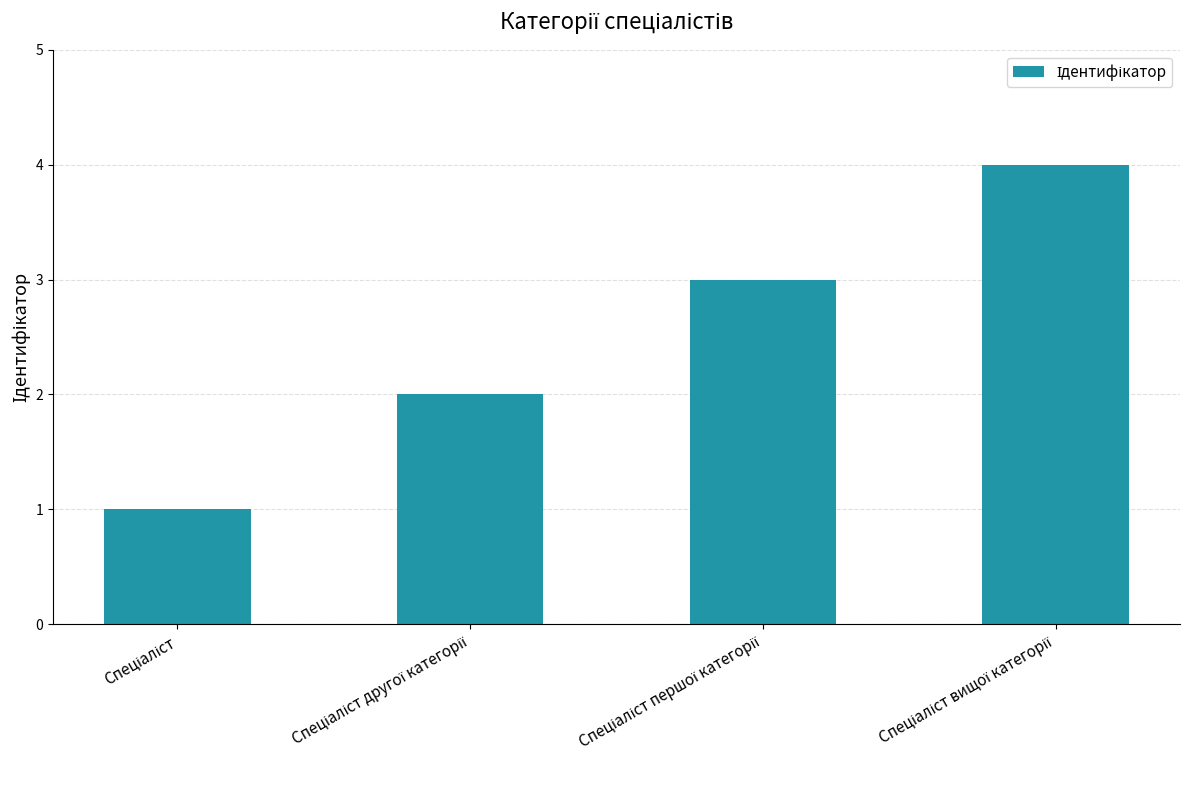

What is the difference between the maximum and minimum values?

3